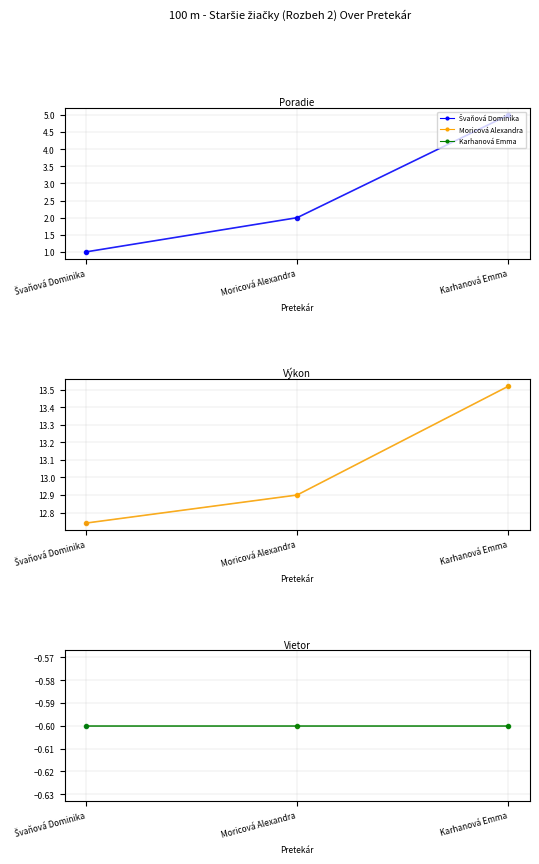

At how many categories does at least one series exceed 2?

3